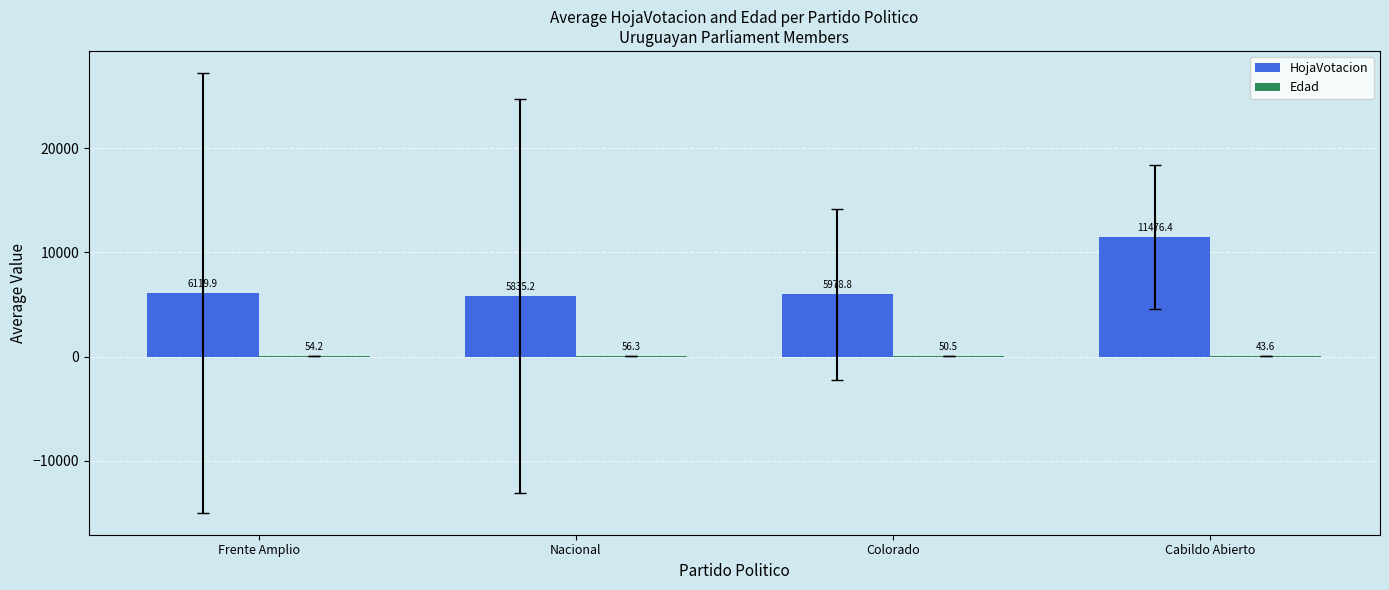

Between Frente Amplio and Nacional, which series saw the biggest shift?

HojaVotacion